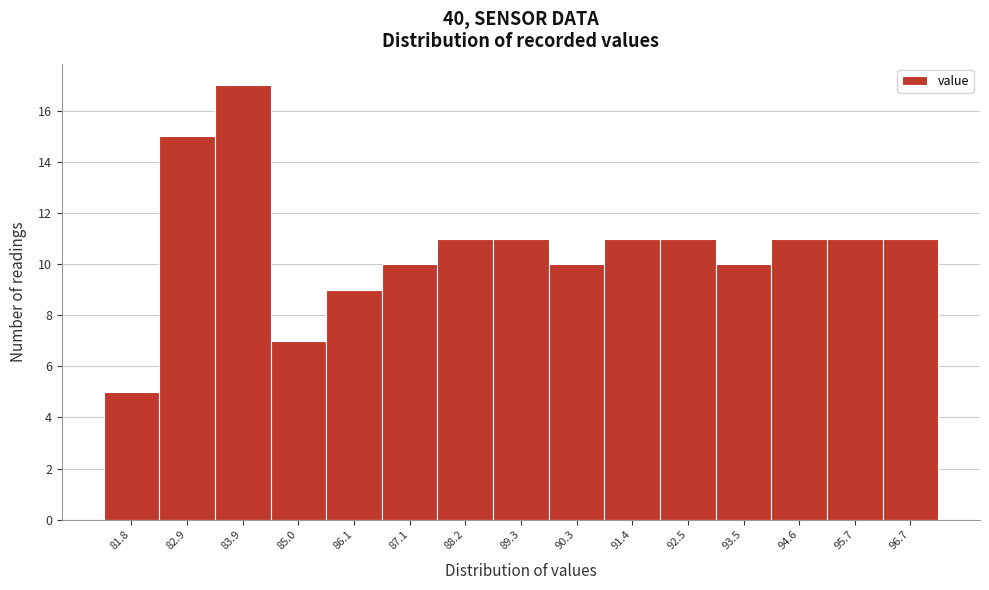

Reading left to right, transcribe all the data shown in this chart.

81.8=5	82.9=15	83.9=17	85.0=7	86.1=9	87.1=10	88.2=11	89.3=11	90.3=10	91.4=11	92.5=11	93.5=10	94.6=11	95.7=11	96.7=11